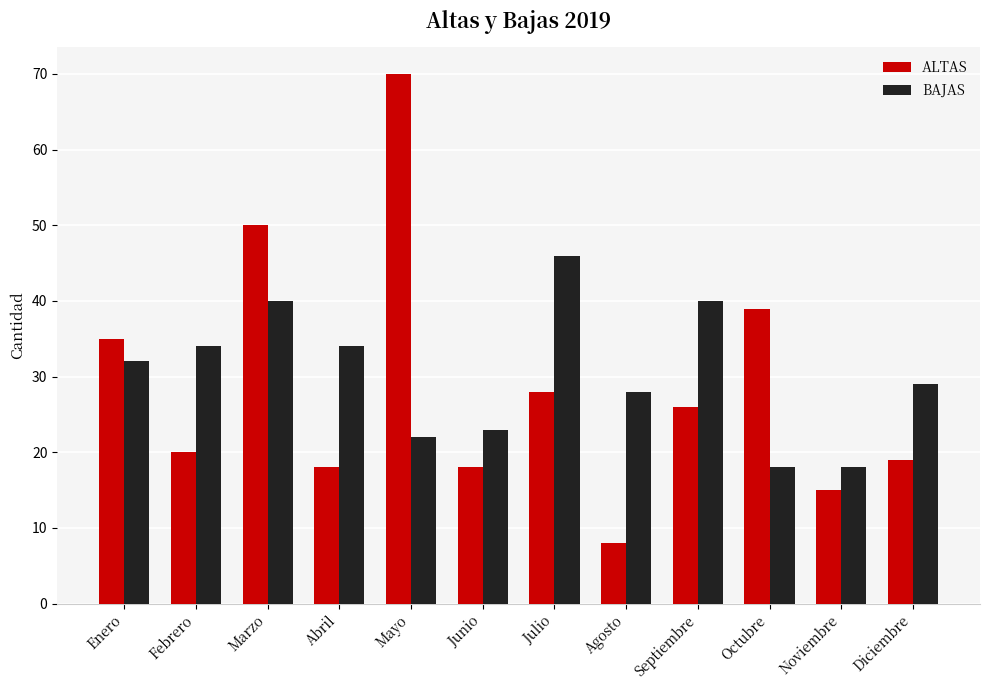

Read the ALTAS value at Diciembre, to the nearest 10.

20